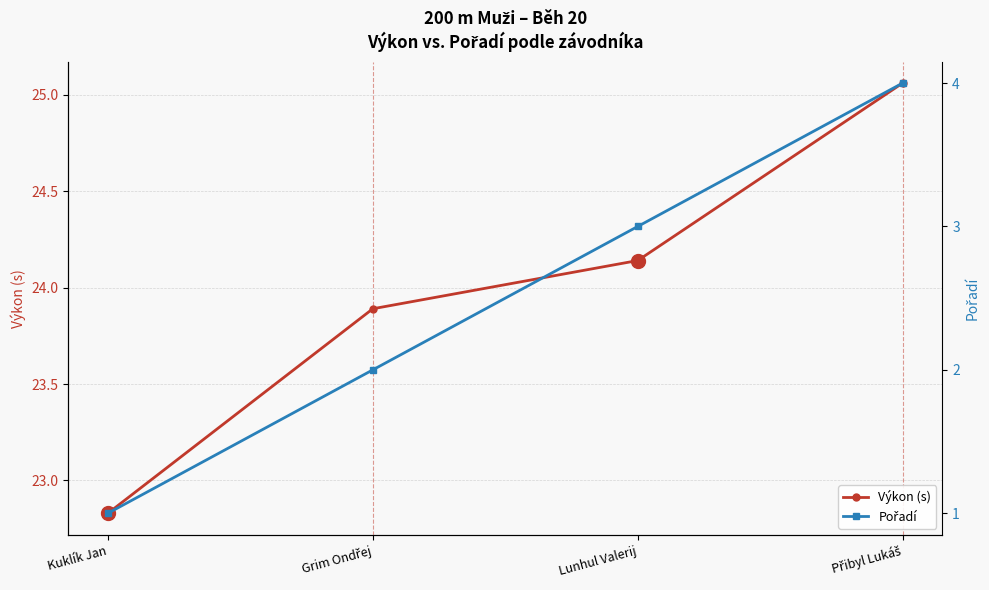

True or false: Výkon (s) and Pořadí intersect in this chart.

False